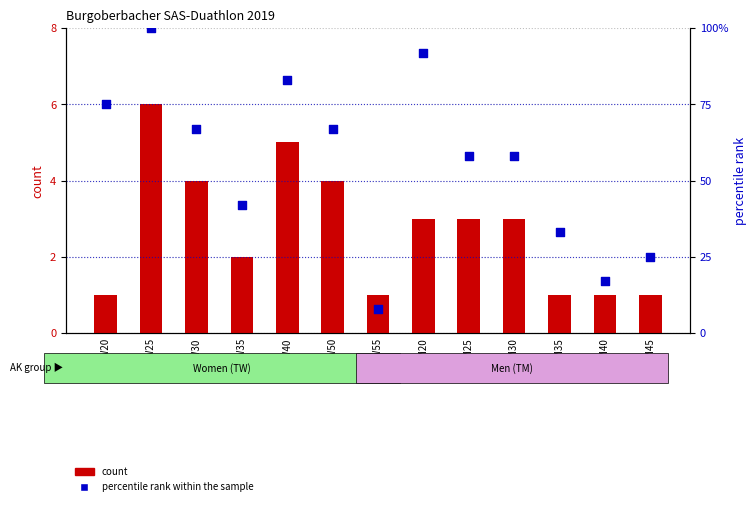

At which category is the sum across all series the highest?

TW25